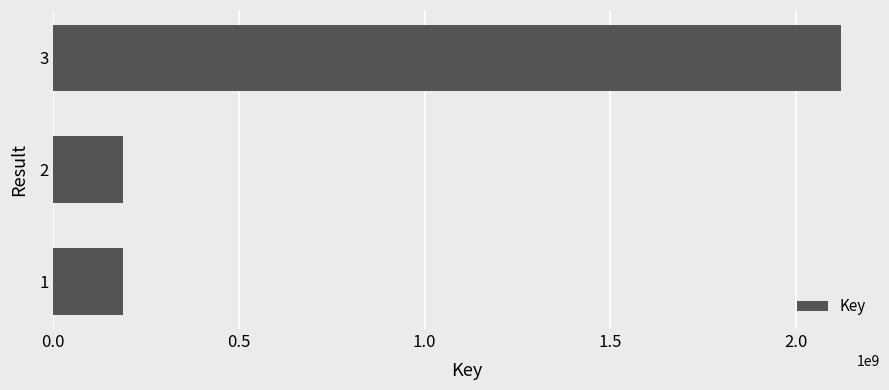

Approximately how many times larger is the value at 3 compared to 1?

11.3